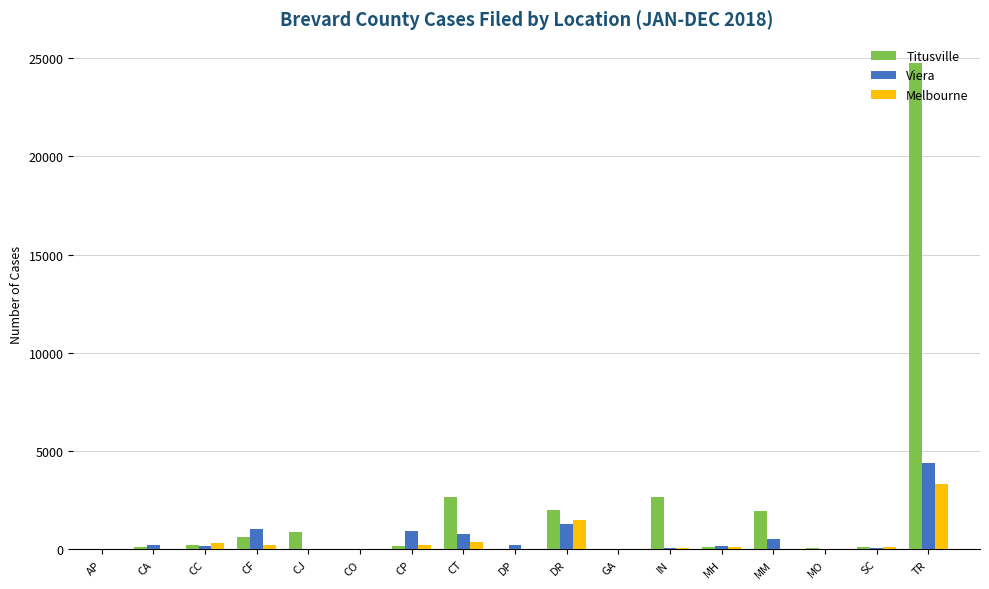

What is the maximum value shown in the chart?

24743